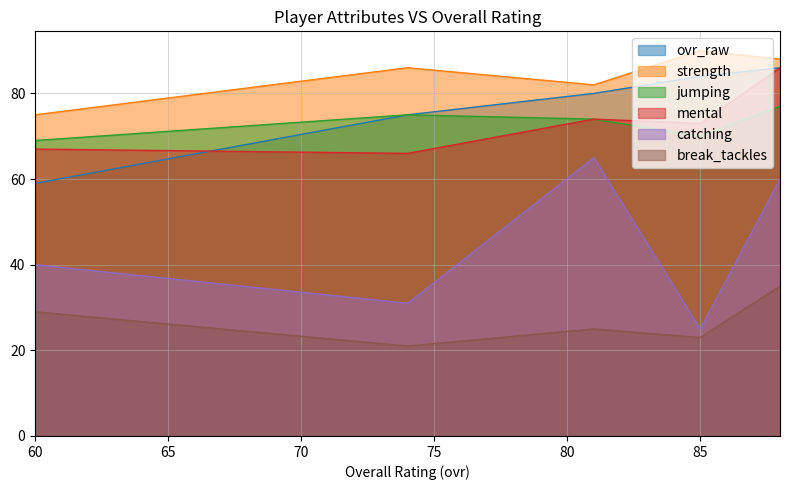

What are all the series names shown in the legend?

ovr_raw, strength, jumping, mental, catching, break_tackles